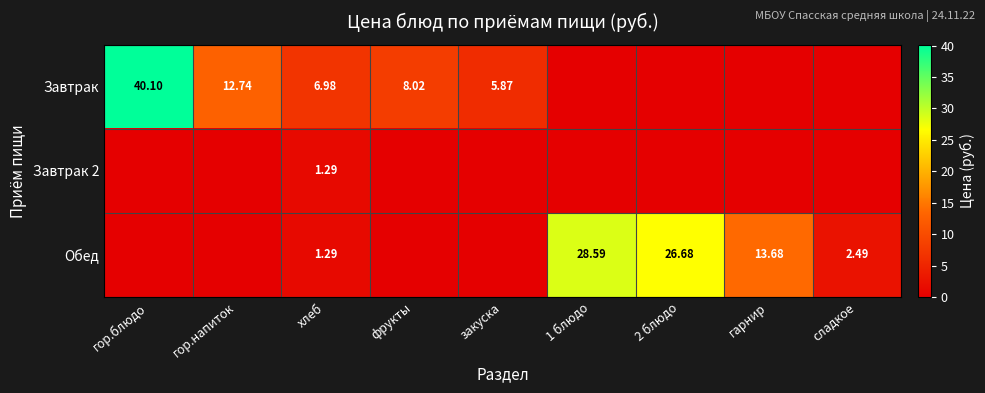

Which series has the largest range (max minus min)?

Завтрак